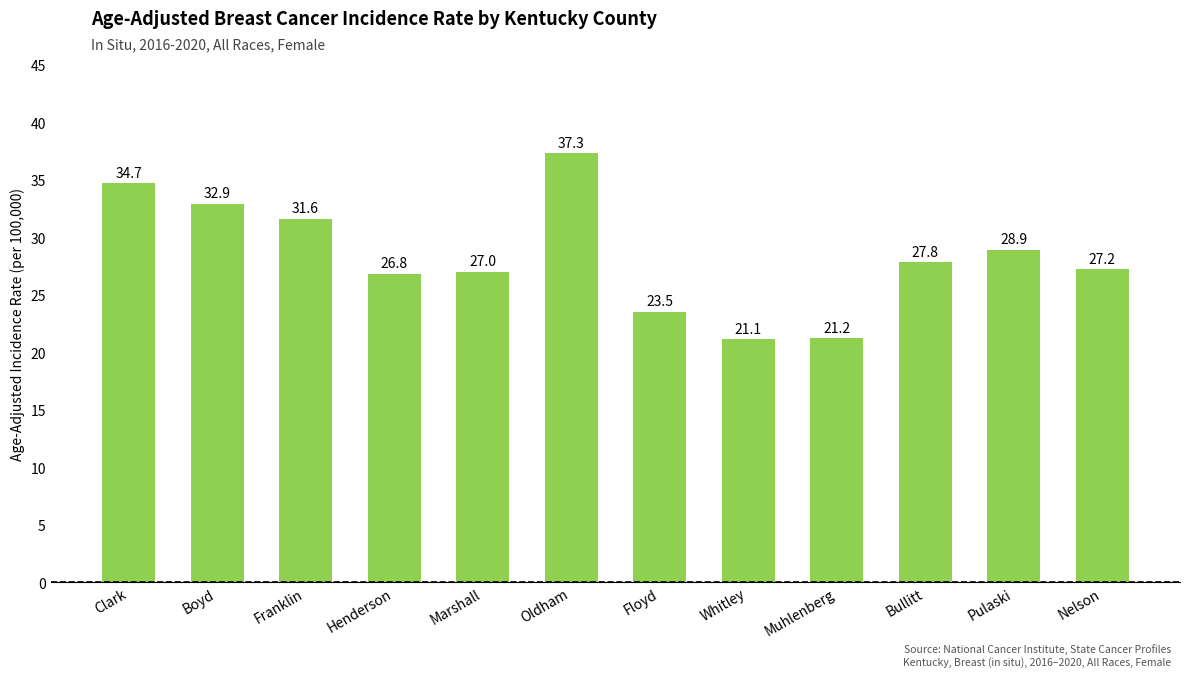

What is the label of the 11th bar from the left?

Pulaski